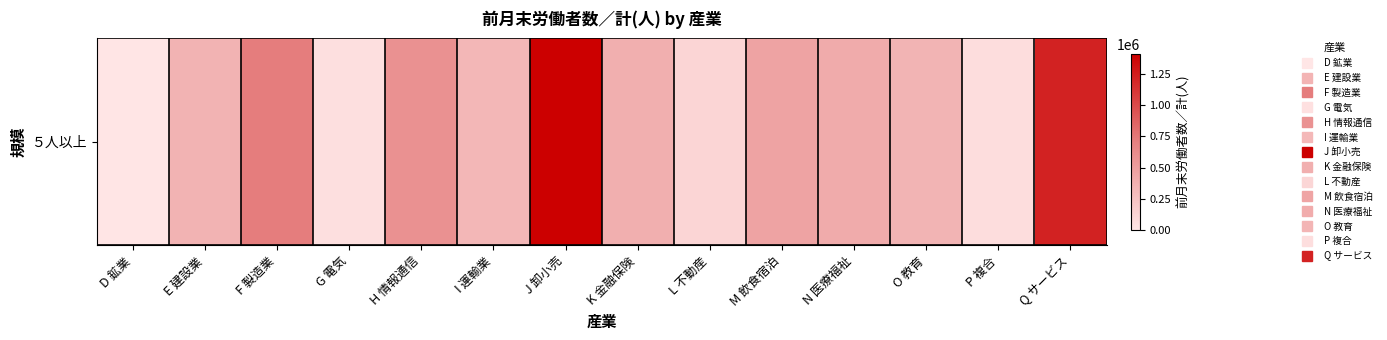

What is the minimum value shown in the chart?

2151